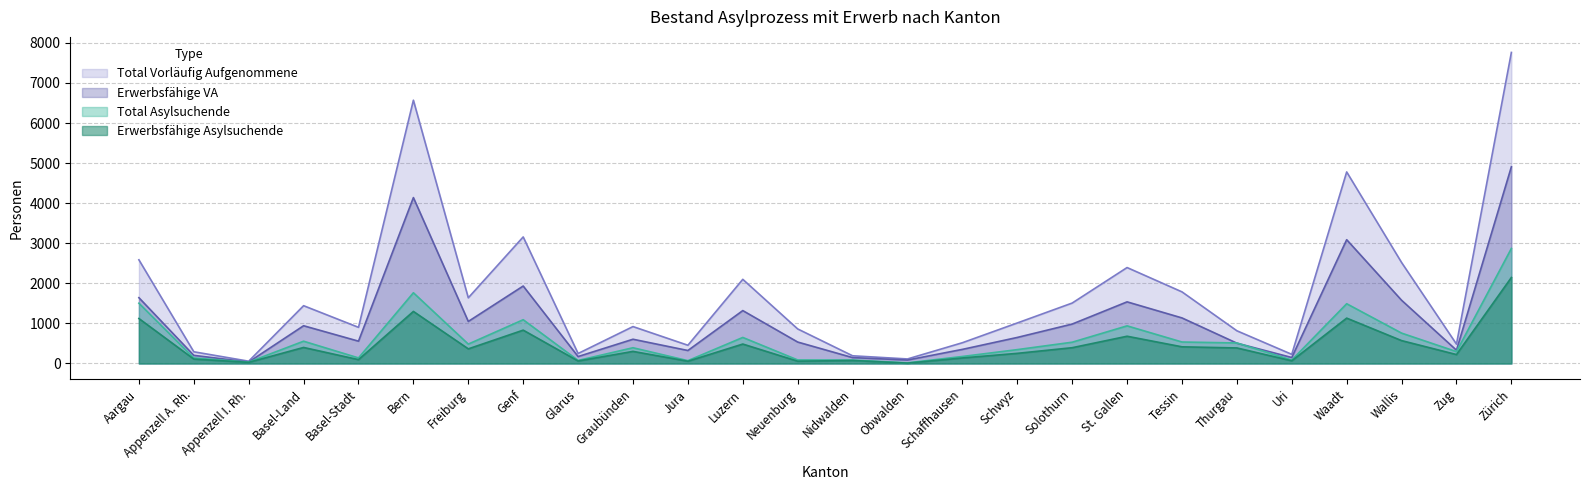

What are all the series names shown in the legend?

Total Vorläufig Aufgenommene, Erwerbsfähige VA, Total Asylsuchende, Erwerbsfähige Asylsuchende